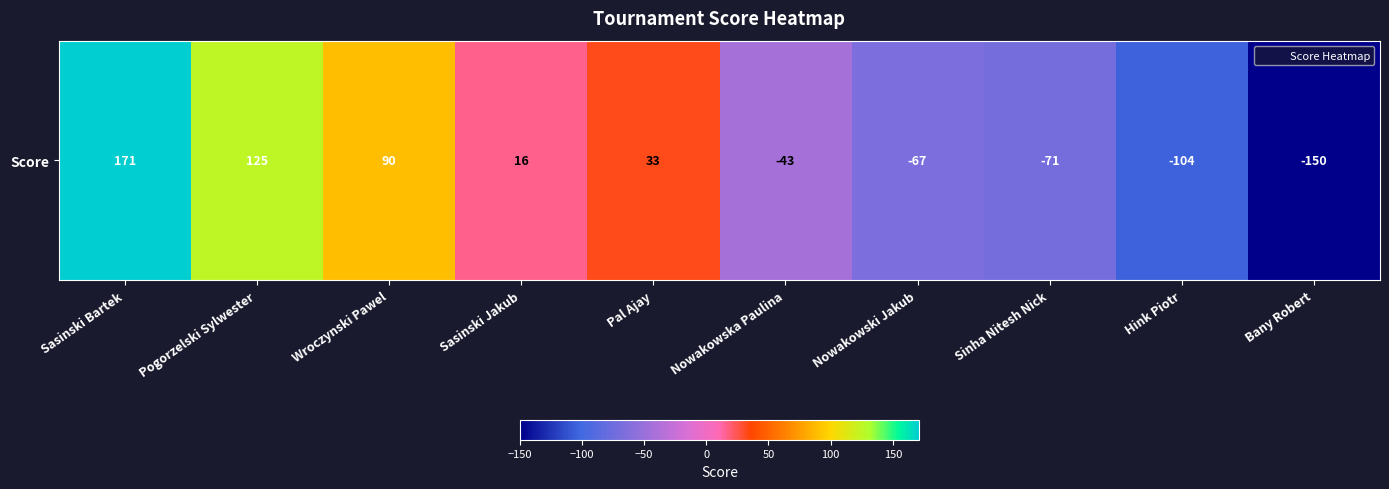

Reading left to right, list all the values displayed in this chart.

Sasinski Bartek=171	Pogorzelski Sylwester=125	Wroczynski Pawel=90	Sasinski Jakub=16	Pal Ajay=33	Nowakowska Paulina=-43	Nowakowski Jakub=-67	Sinha Nitesh Nick=-71	Hink Piotr=-104	Bany Robert=-150